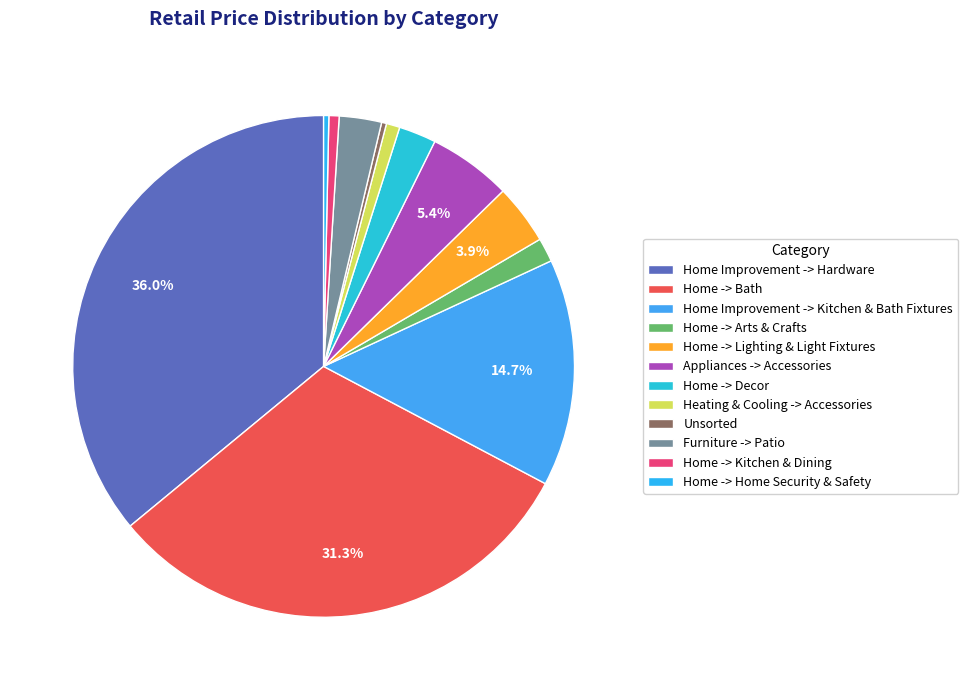

Is there any slice that represents more than half of the pie?

No